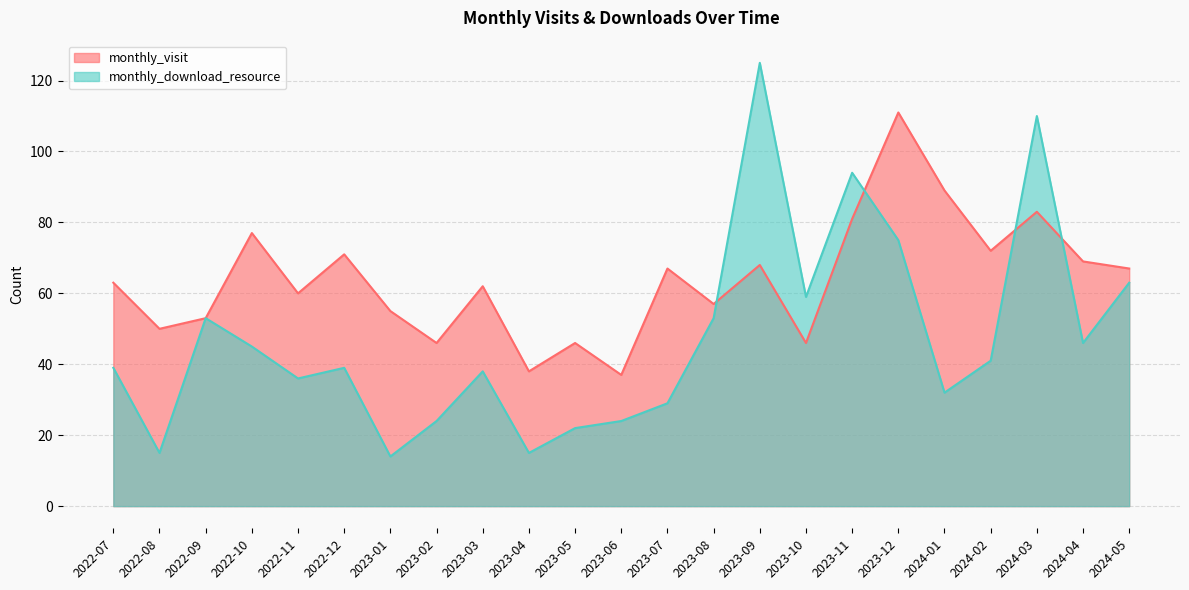

Reading left to right, transcribe all the data shown in this chart.

monthly_visit: 2022-07=63	2022-08=50	2022-09=53	2022-10=77	2022-11=60	2022-12=71	2023-01=55	2023-02=46	2023-03=62	2023-04=38	2023-05=46	2023-06=37	2023-07=67	2023-08=57	2023-09=68	2023-10=46	2023-11=81	2023-12=111	2024-01=89	2024-02=72	2024-03=83	2024-04=69	2024-05=67
monthly_download_resource: 2022-07=39	2022-08=15	2022-09=53	2022-10=45	2022-11=36	2022-12=39	2023-01=14	2023-02=24	2023-03=38	2023-04=15	2023-05=22	2023-06=24	2023-07=29	2023-08=53	2023-09=125	2023-10=59	2023-11=94	2023-12=75	2024-01=32	2024-02=41	2024-03=110	2024-04=46	2024-05=63